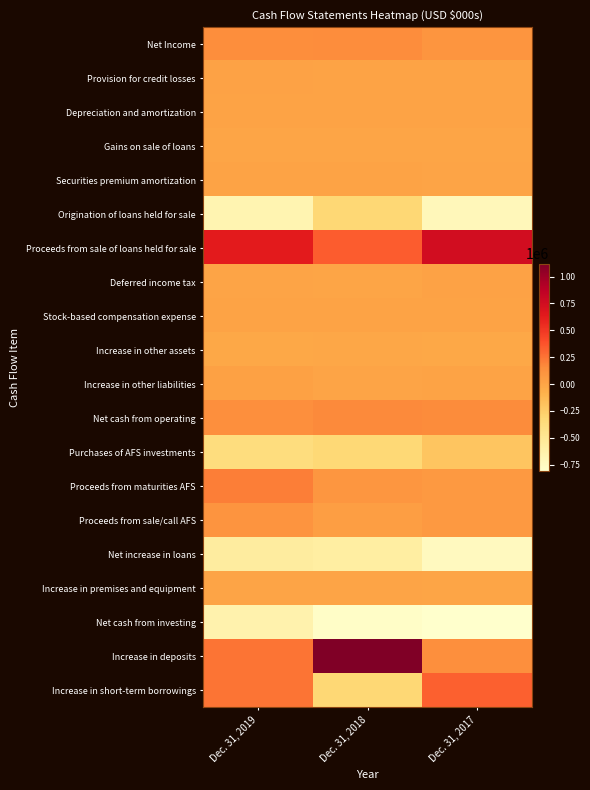

Which series has the largest total across all categories?

Proceeds from sale of loans held for sale